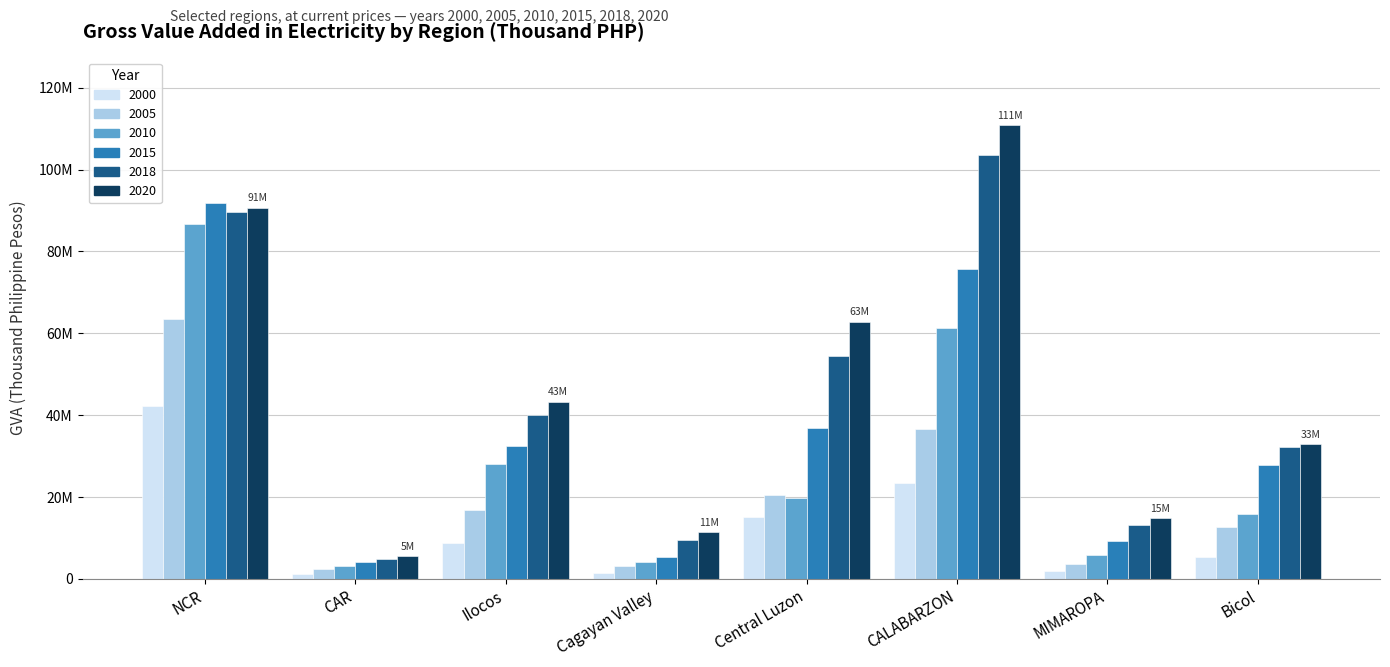

Between NCR and CALABARZON, which is larger?

NCR